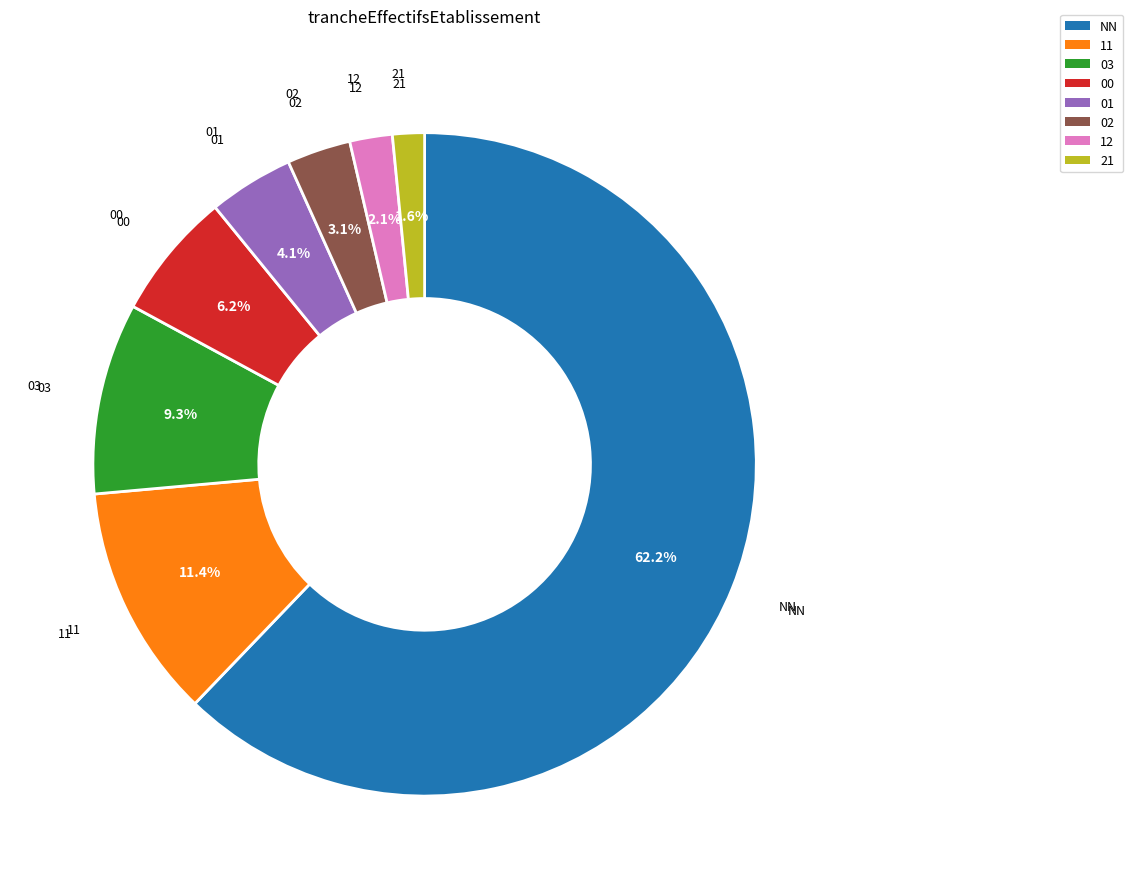

How many segments does this pie chart have?

8